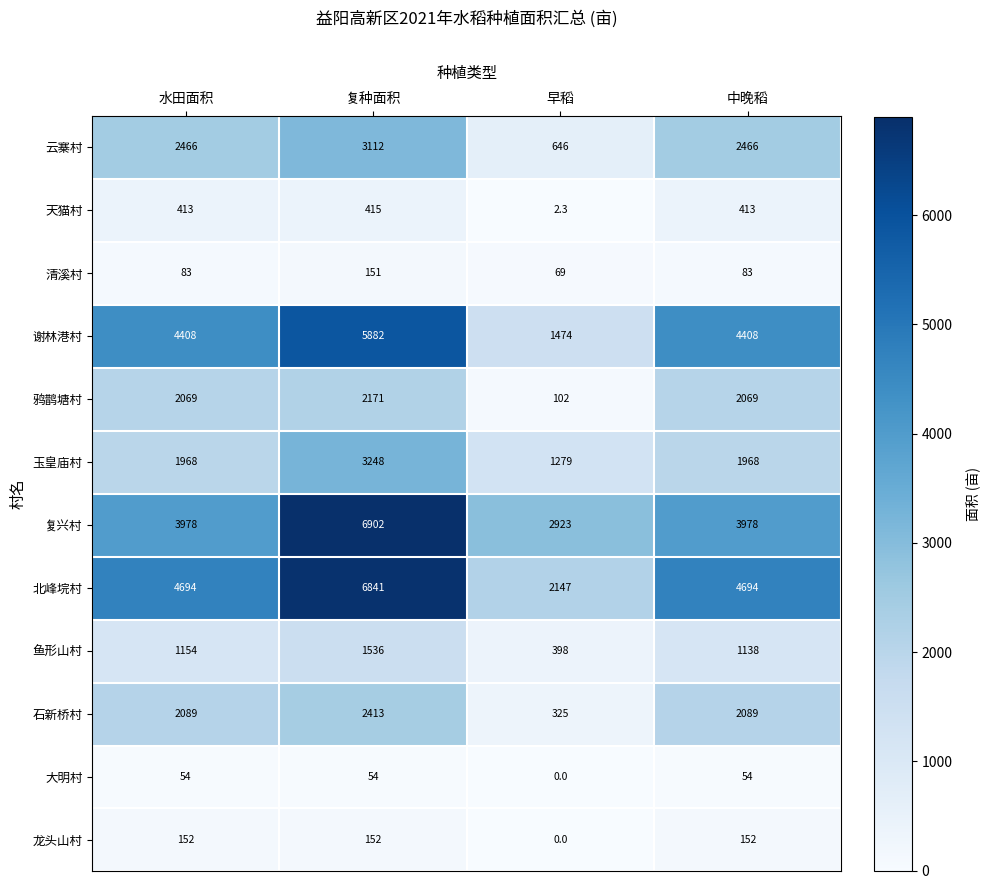

The 石新桥村 series shows 2089.0 at 中晚稻. True or false?

True